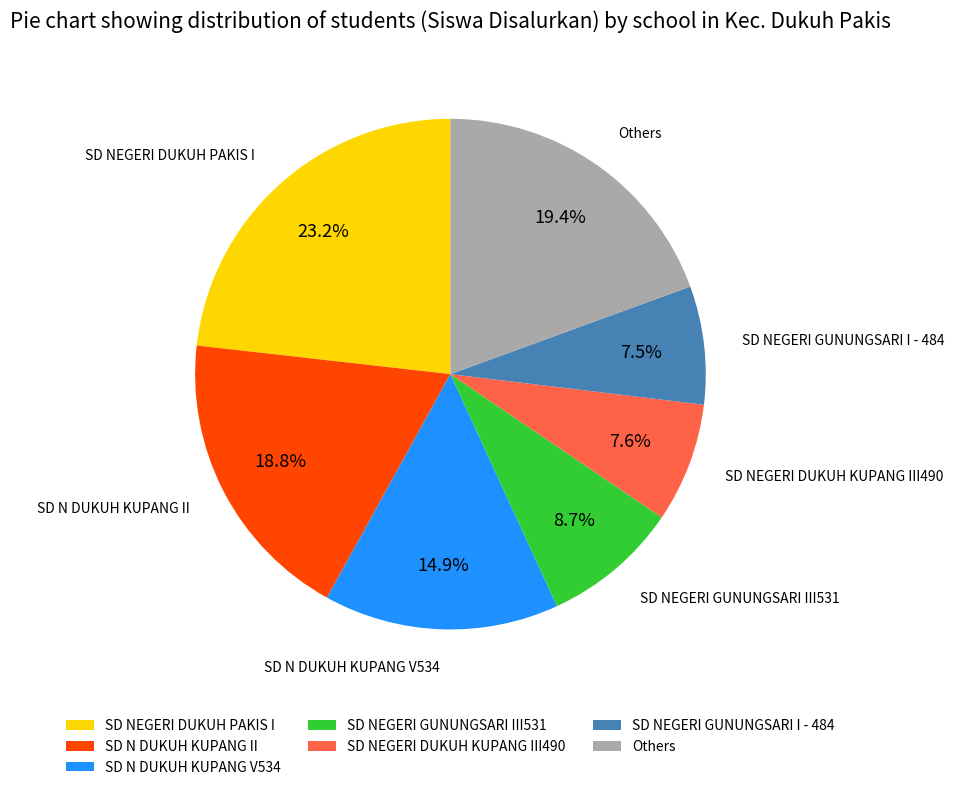

To the nearest percent, what is the combined percentage of SD N DUKUH KUPANG V534 and SD NEGERI DUKUH KUPANG III490?

22%